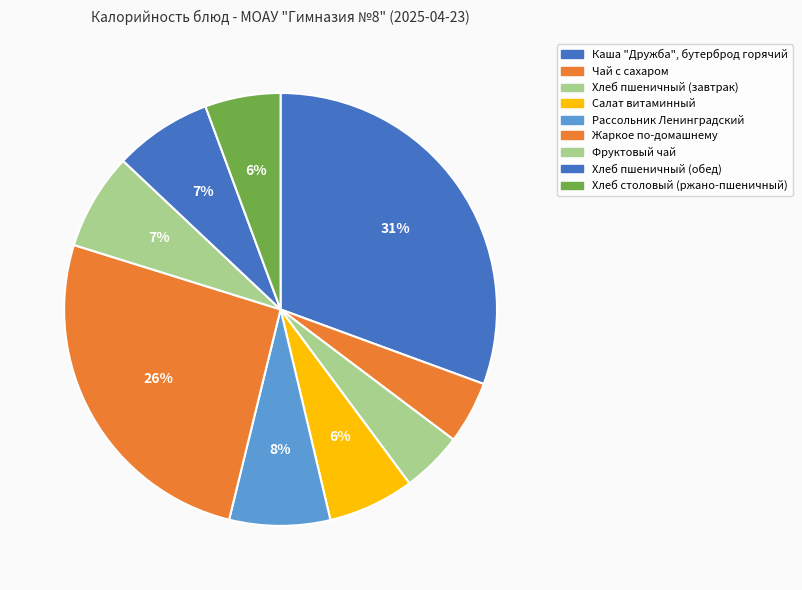

Does Салат витаминный represent more than half of the total?

No